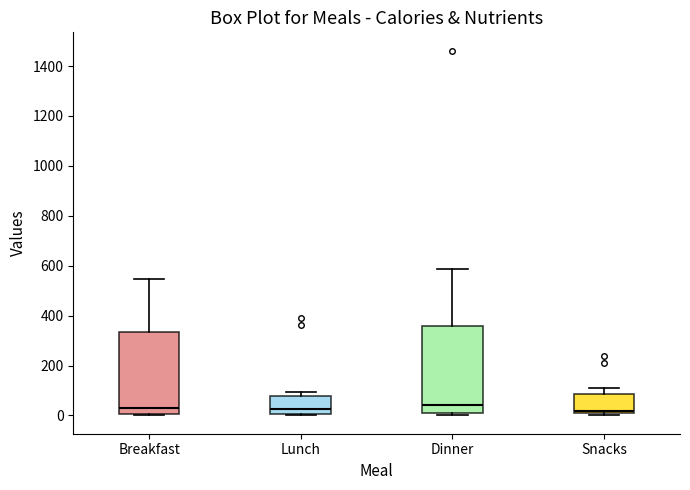

Reading left to right, transcribe this box plot: for each box, give where its median line is, the range the box spans, and where its two whiskers end, as read against the y-axis. The values are not printed on the chart, so give them approximately, as read against the axis.

Breakfast: median 40, box 0 to 340, whiskers 0 (just below the box's lower edge) to 540
Lunch: median 20, box 0 to 80, whiskers 0 to 100
Dinner: median 40, box 20 to 360, whiskers 0 to 580
Snacks: median 20, box 0 to 80, whiskers 0 (just below the box's lower edge) to 100